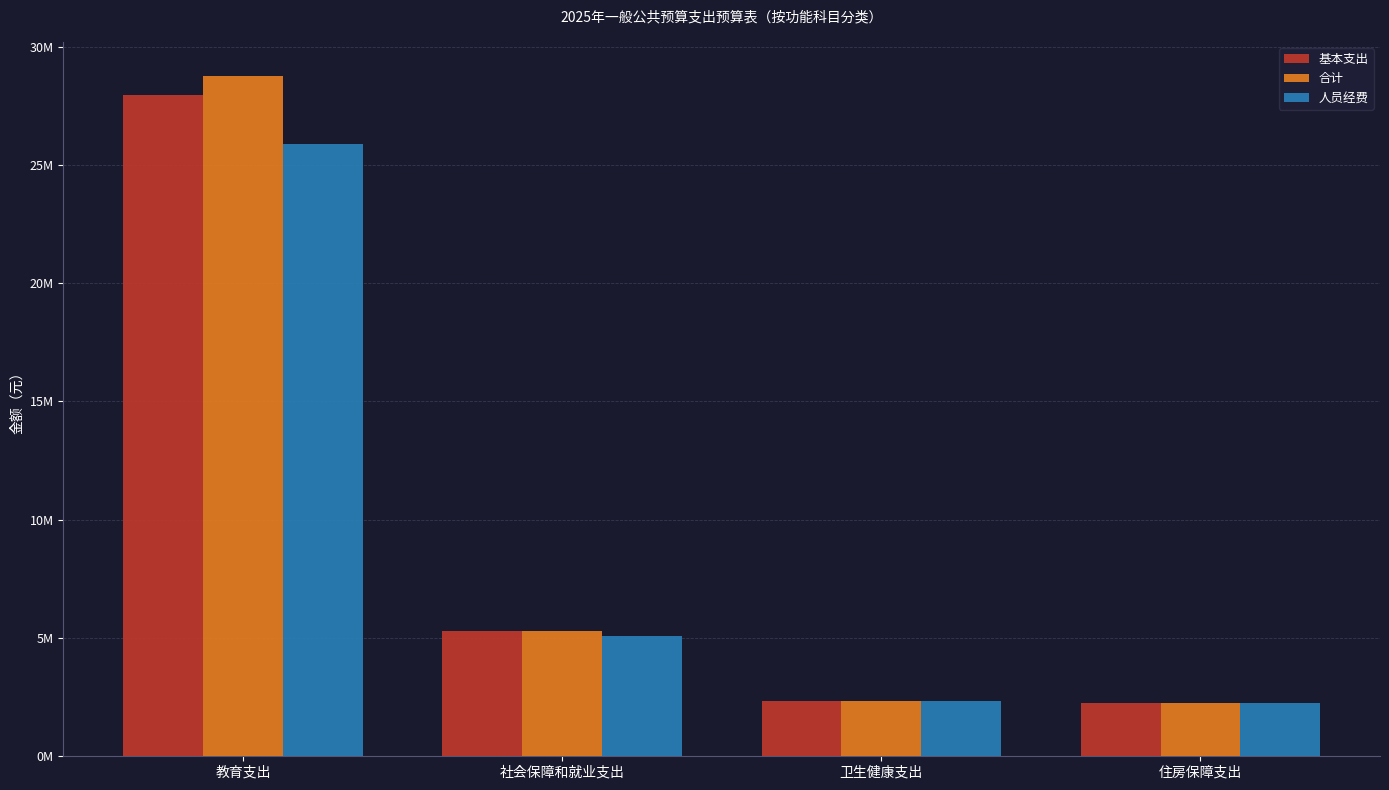

Does the chart contain stacked bars?

No